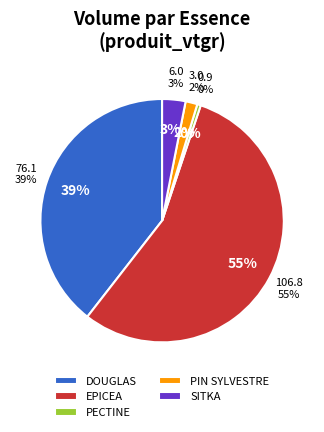

How many segments does this pie chart have?

5